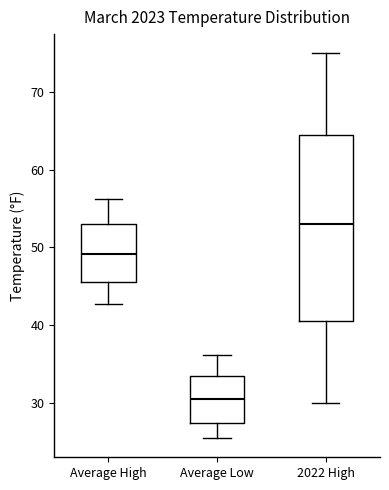

Where does the upper whisker of the box for Average High end on the y-axis? The values are not printed on the chart, so give them approximately, as read against the axis.

56